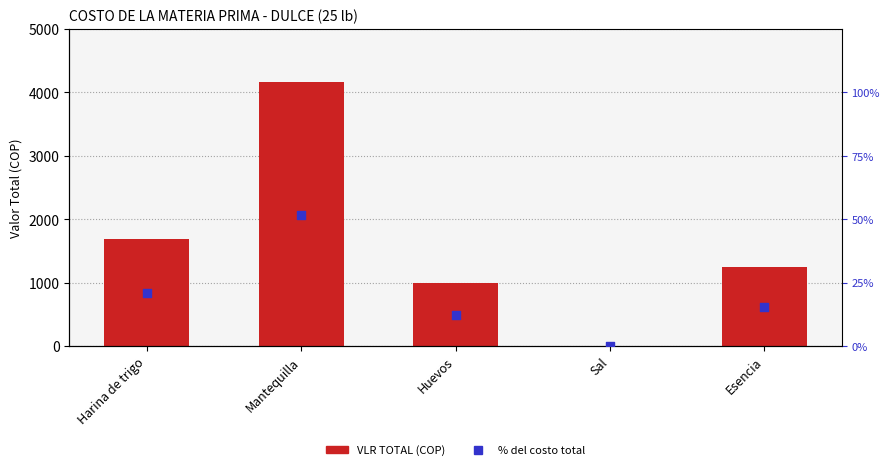

Which series reaches the minimum Y coordinate?

VLR TOTAL (COP)